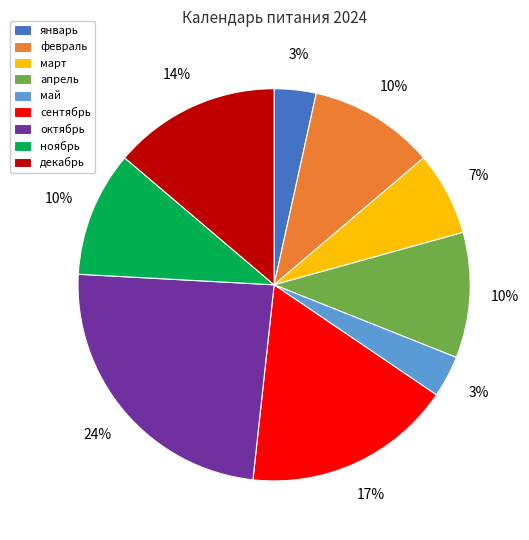

Which has a higher value, май or сентябрь?

сентябрь